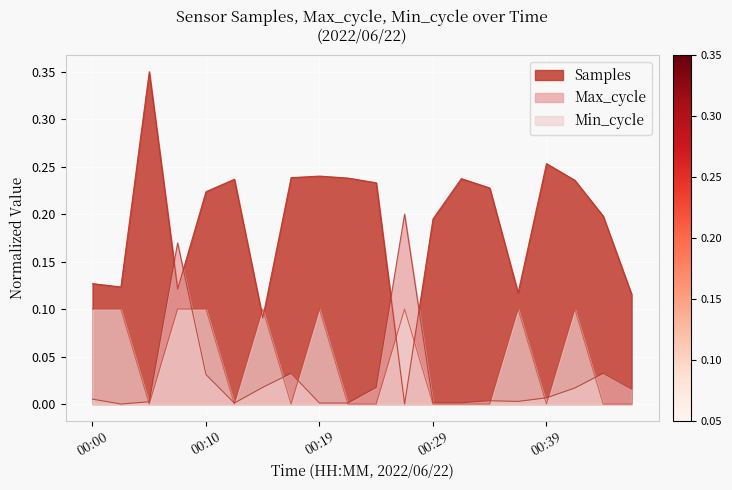

Reading left to right, transcribe all the data shown in this chart.

Samples: 0.1	0.1	0.3	0.1	0.2	0.2	0.1	0.2	0.2	0.2	0.2	0.0	0.2	0.2	0.2	0.1	0.3	0.2	0.2	0.1
Max_cycle: 0.0	0.0	0.0	0.2	0.0	0.0	0.0	0.0	0.0	0.0	0.0	0.2	0.0	0.0	0.0	0.0	0.0	0.0	0.0	0.0
Min_cycle: 0.1	0.1	0.0	0.1	0.1	0.0	0.1	0.0	0.1	0.0	0.0	0.1	0.0	0.0	0.0	0.1	0.0	0.1	0.0	0.0